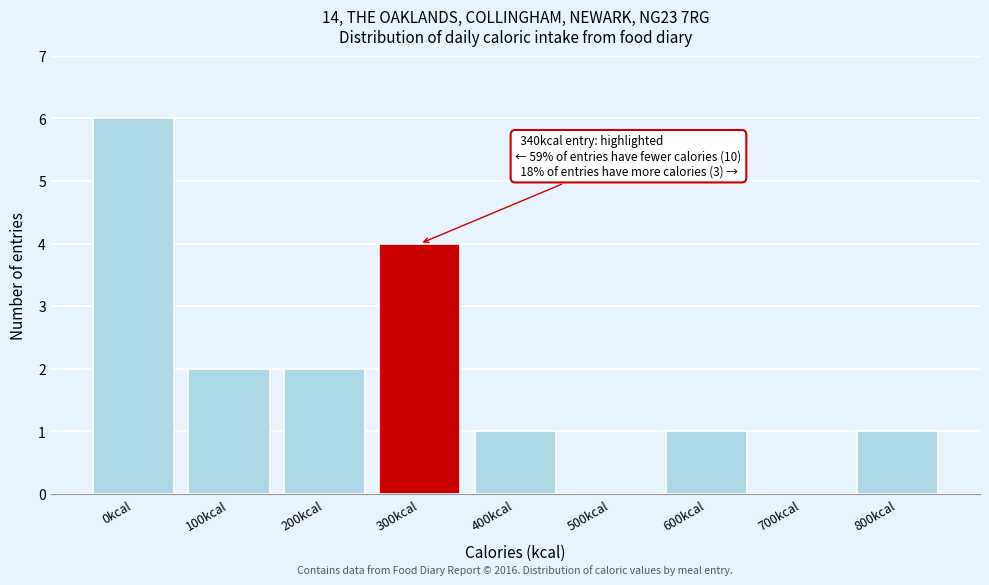

Reading left to right, list all the values displayed in this chart.

0kcal=6	100kcal=2	200kcal=2	300kcal=4	400kcal=1	500kcal=0	600kcal=1	700kcal=0	800kcal=1